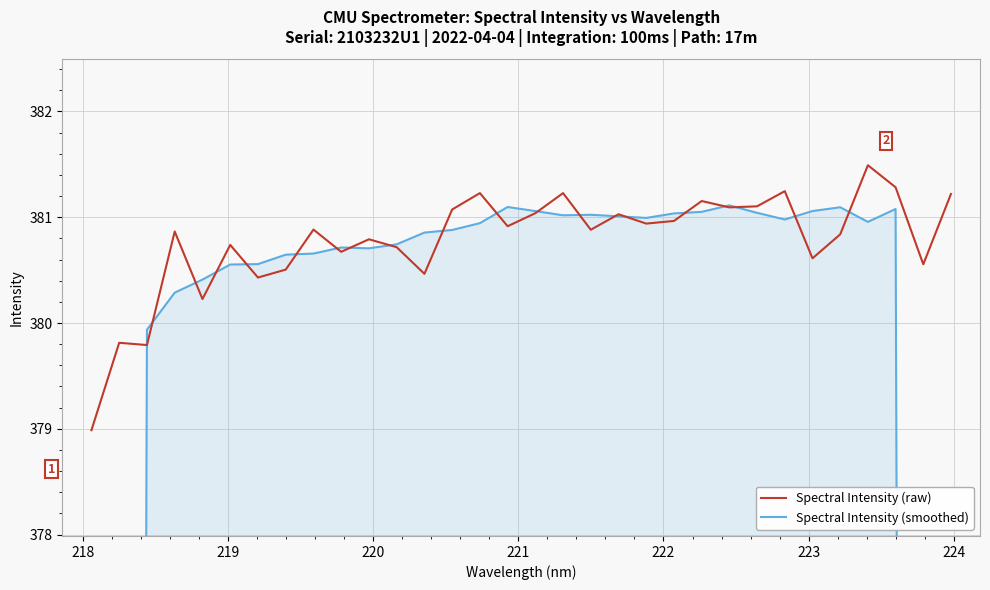

What is the greatest value displayed?

381.5